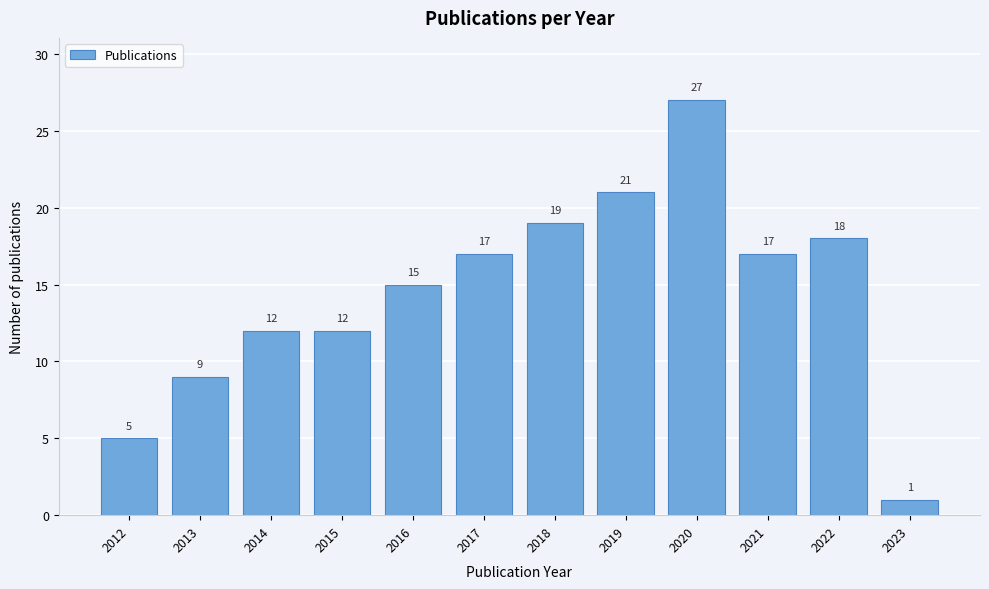

Reading left to right, extract all data points from this chart.

5	9	12	12	15	17	19	21	27	17	18	1